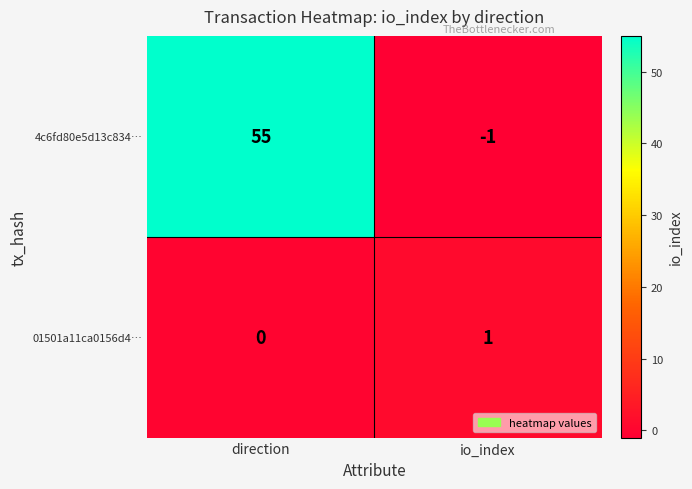

List the series in order of their peak value, highest first.

4c6fd80e5d13c834…, 01501a11ca0156d4…